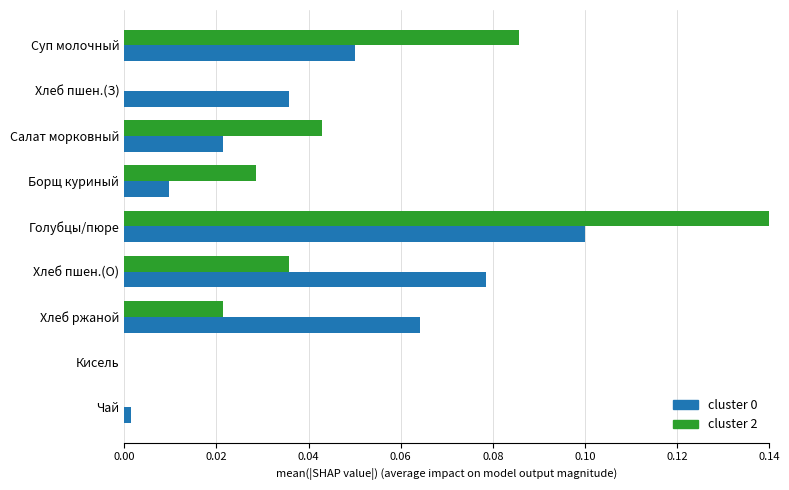

How many groups of bars are there?

9